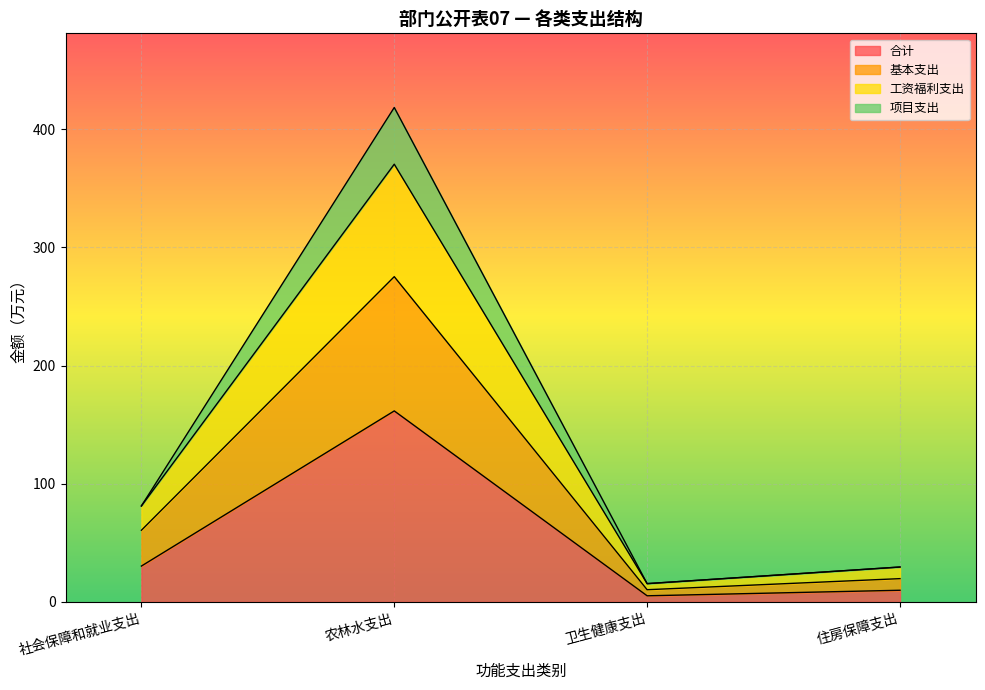

Reading right to left, list the values for the 合计 series.

住房保障支出=9.8	卫生健康支出=5.1	农林水支出=161.6	社会保障和就业支出=30.3